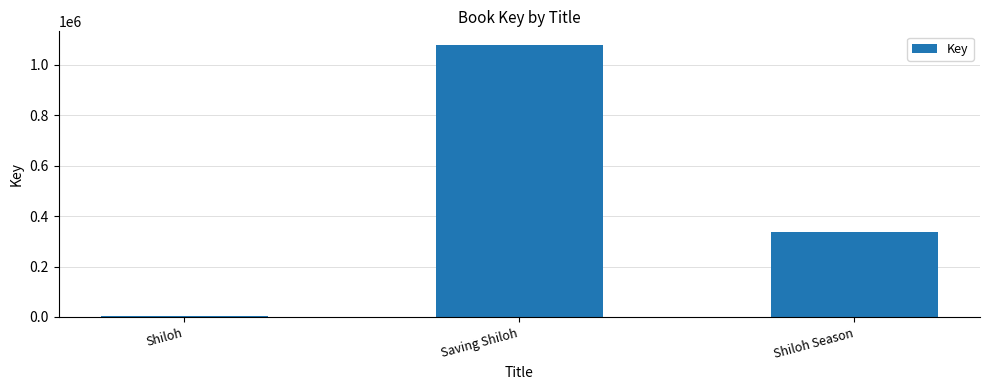

What is the change in value from Shiloh to Shiloh Season?

+330719